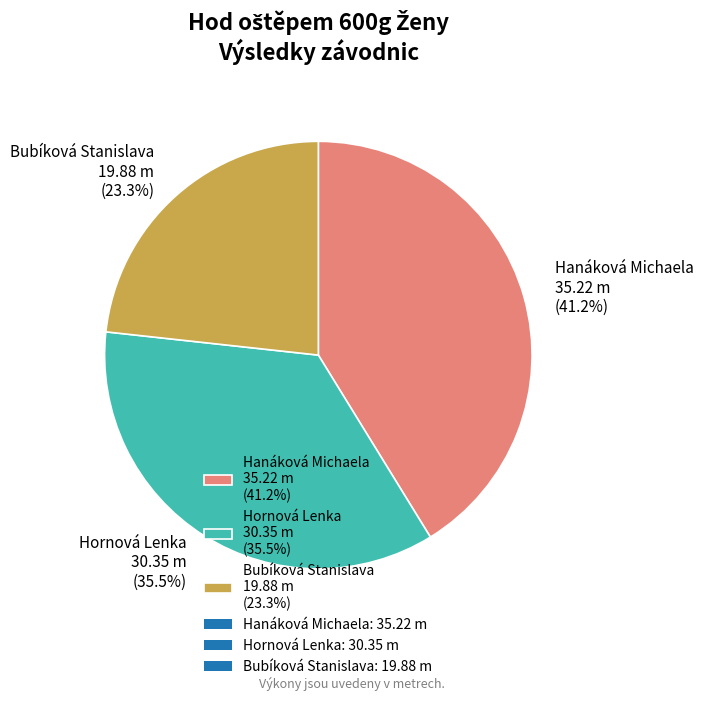

What is the ratio of the value at Hanáková Michaela 35.22 m (41.2%) to the value at Hornová Lenka 30.35 m (35.5%)?

1.2